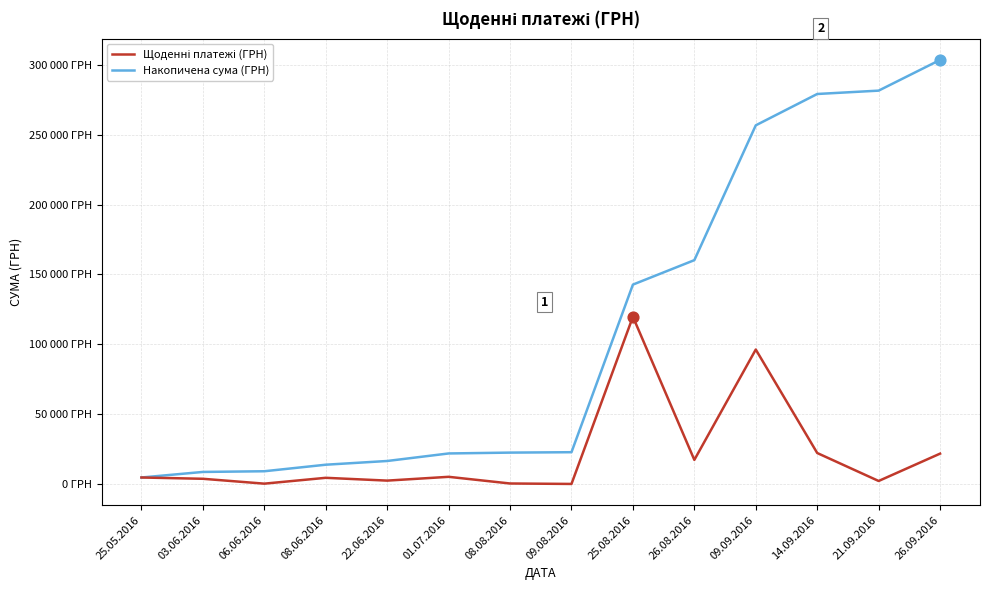

Which series has the largest total across all categories?

Накопичена сума (ГРН)